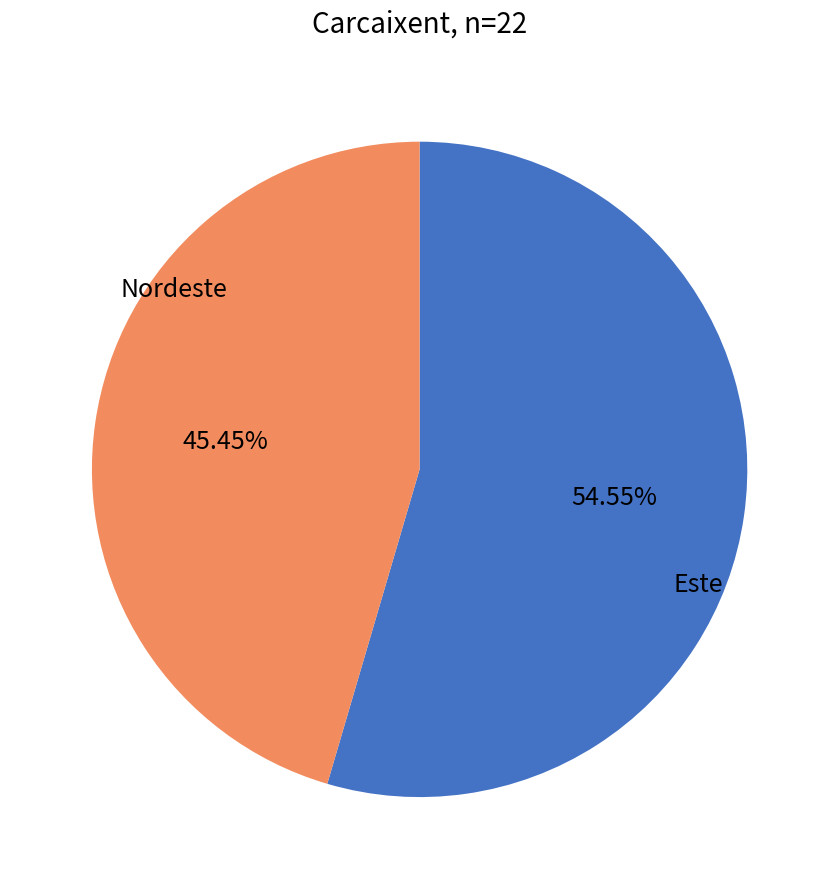

Is there any slice that represents more than half of the pie?

Yes